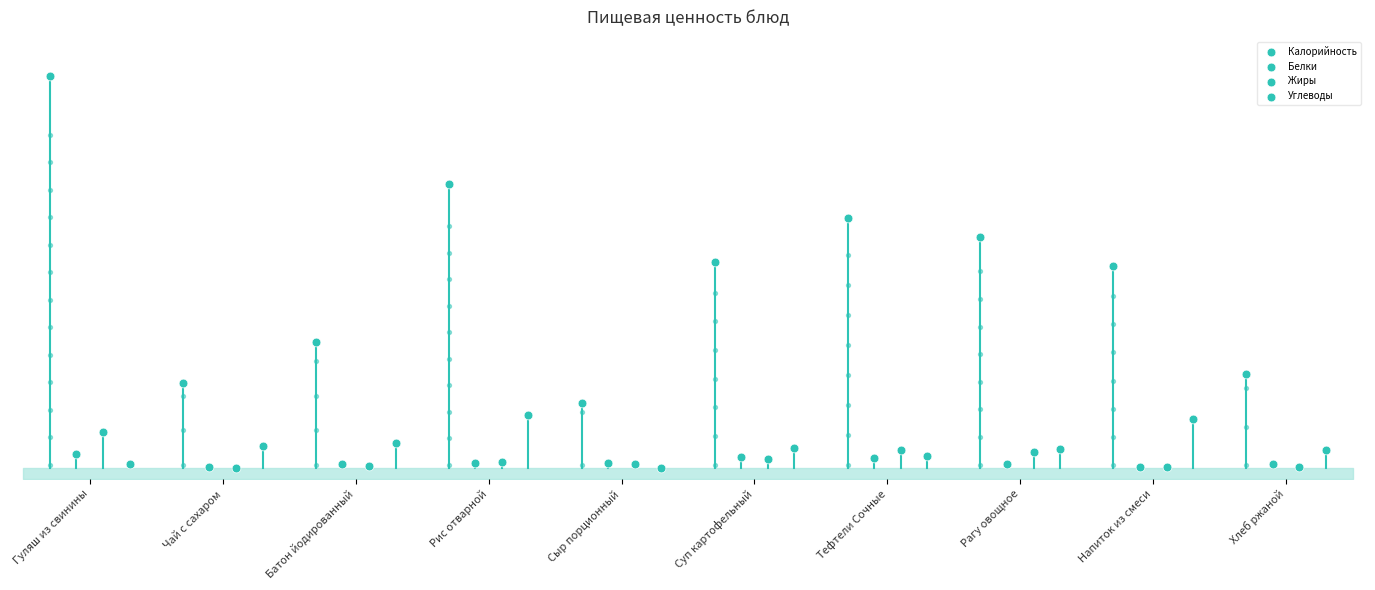

Which series reaches the maximum Y coordinate?

Калорийность